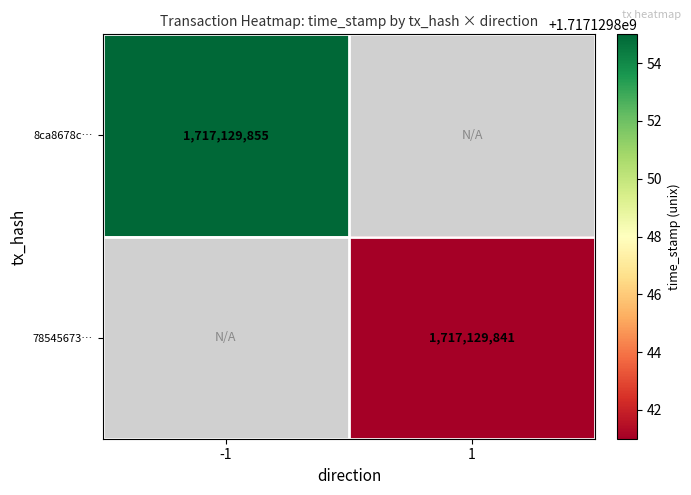

The value of 78545673a53302c5bc61f2ee21e3b669b3ac1ee at direction is 1. True or false?

True